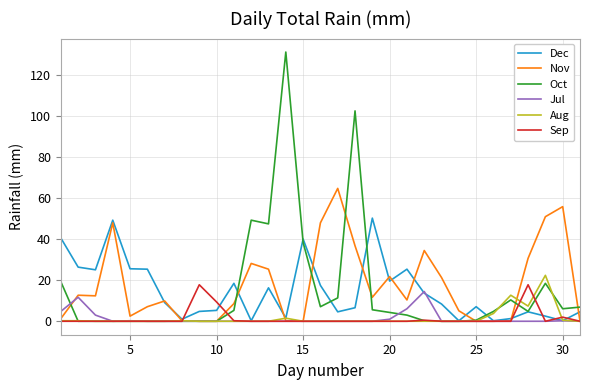

What is the highest value of the Dec series?

50.3